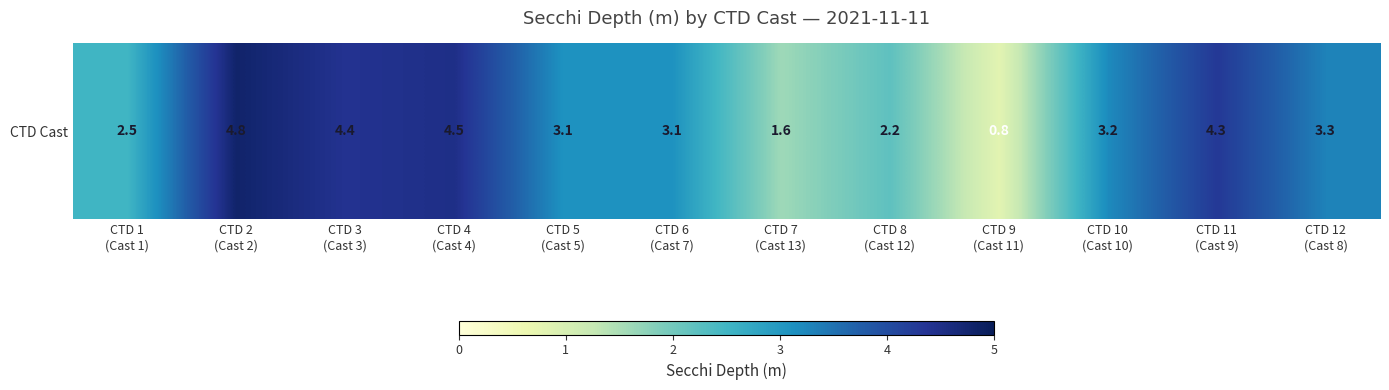

The value at CTD 2
(Cast 2) is 4.8. True or false?

True